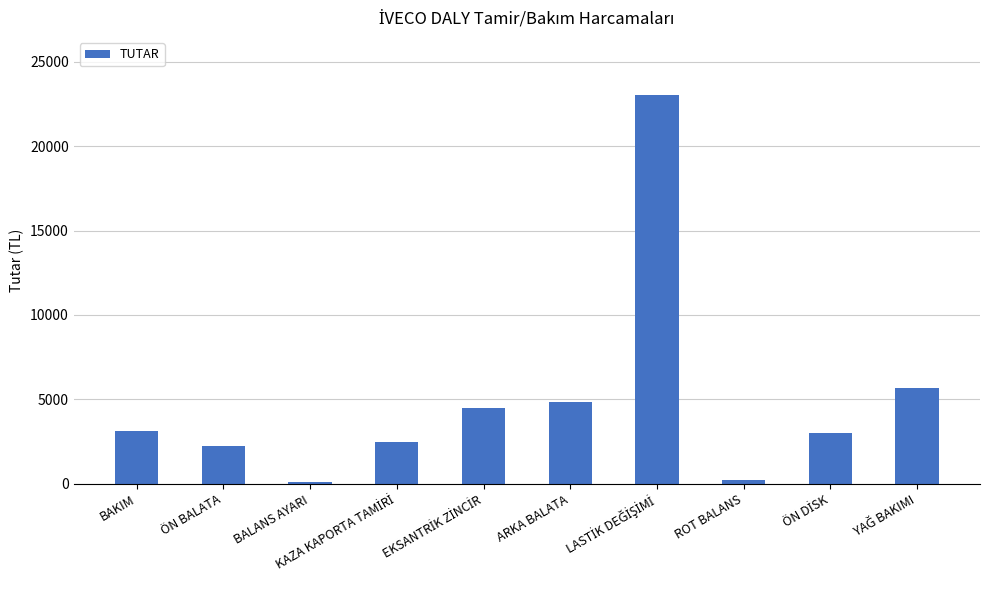

What is the difference between the second highest and minimum values?

5580.0